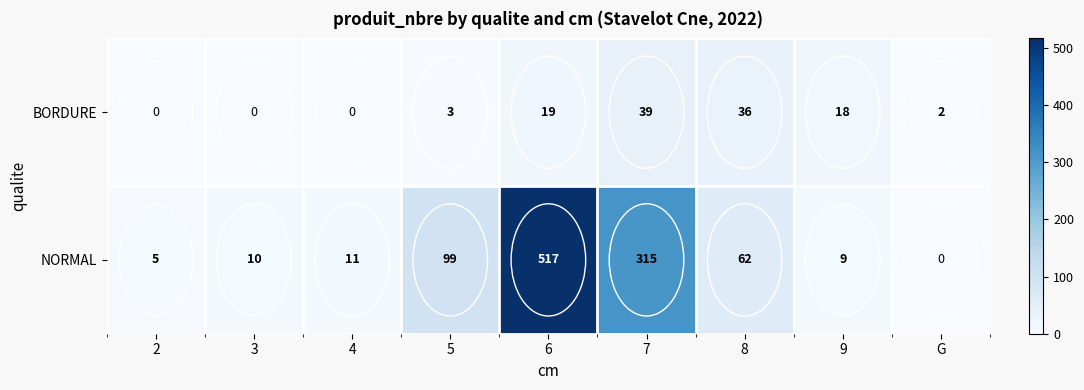

Where is NORMAL nearest to the value 258?

7